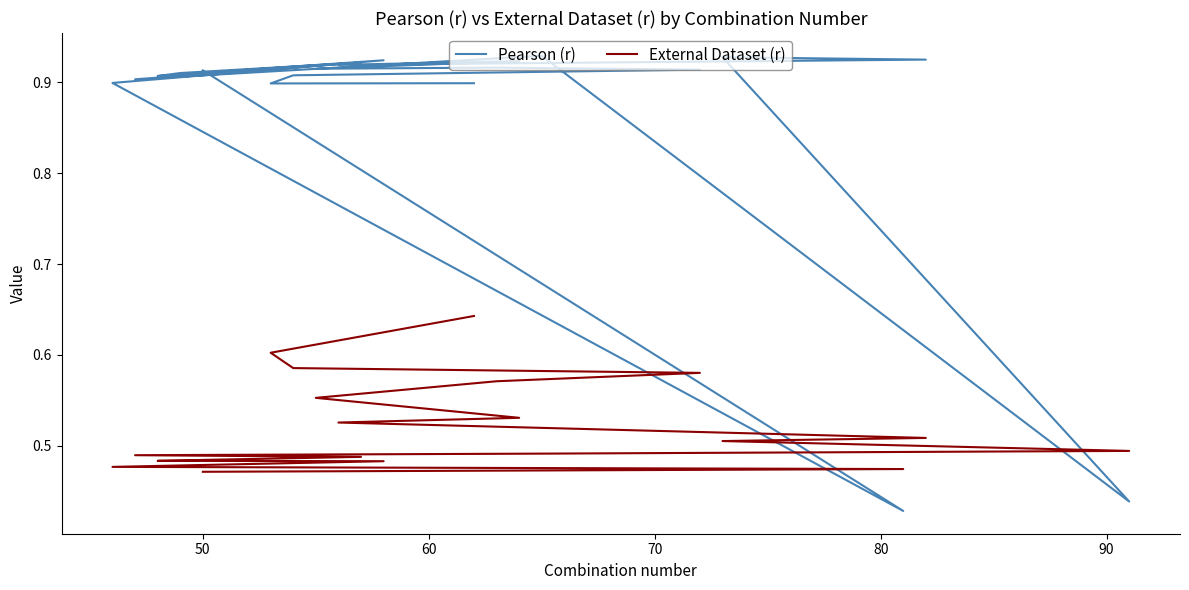

Does the chart have visible grid lines?

No